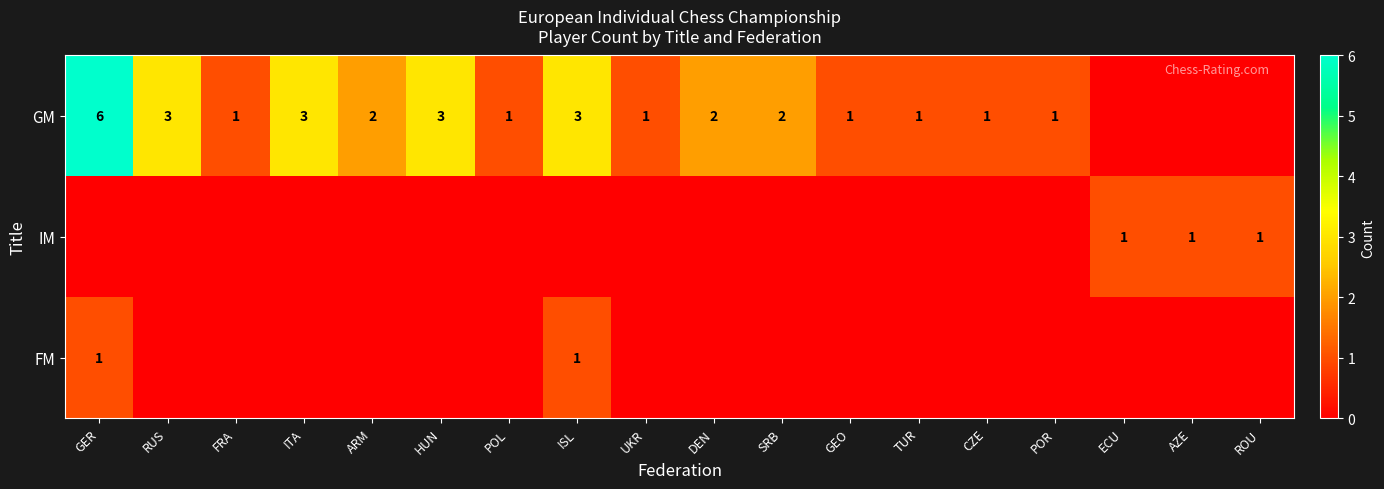

Is it true that FM equals 0 at ISL?

False